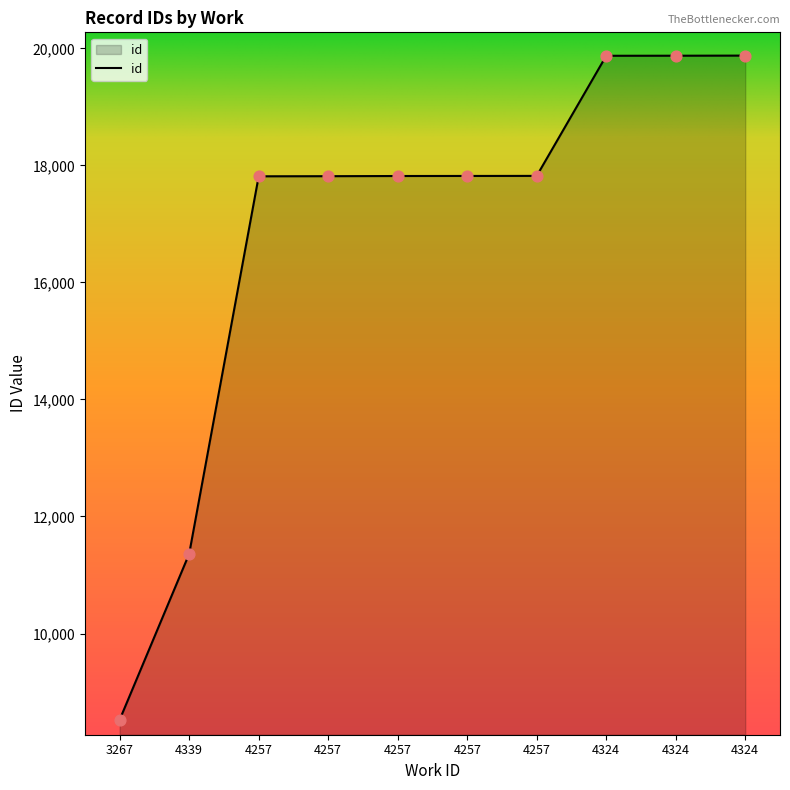

Which has a higher value, 4257 or 4339?

4257